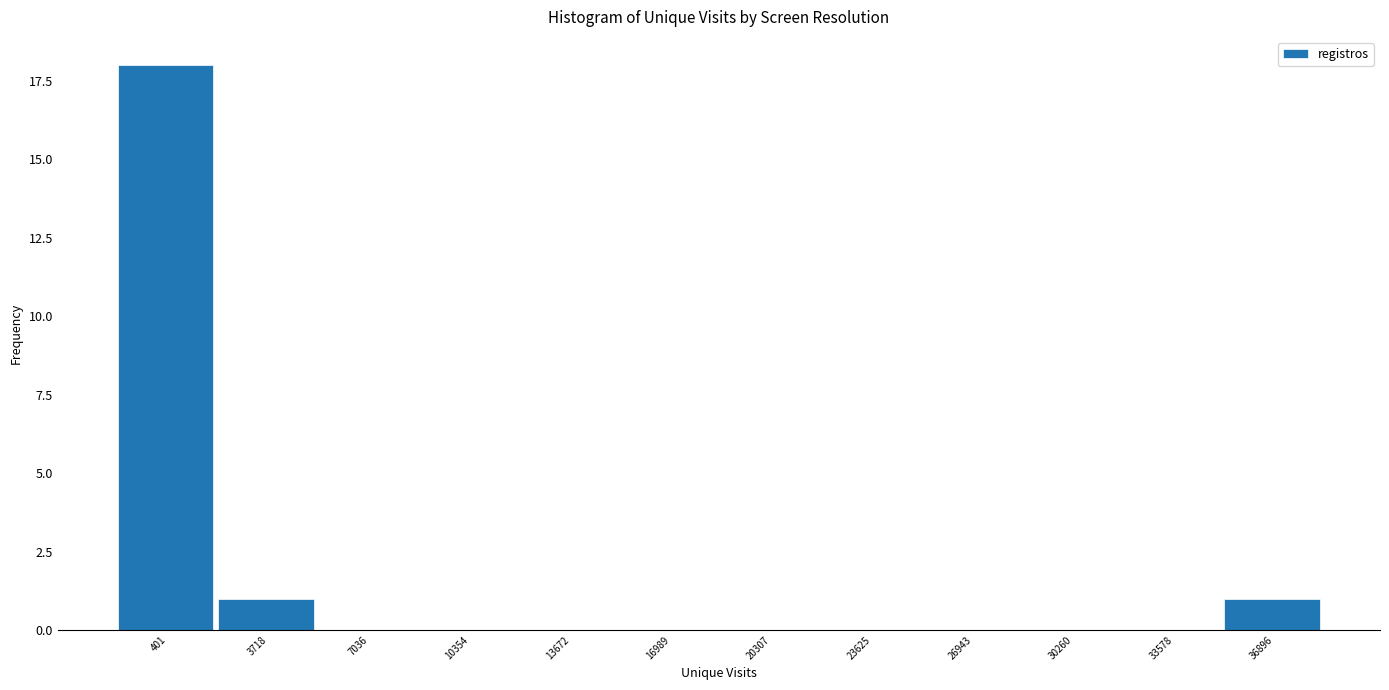

Reading left to right, extract all data points from this chart.

401=18	3718=1	7036=0	10354=0	13672=0	16989=0	20307=0	23625=0	26943=0	30260=0	33578=0	36896=1